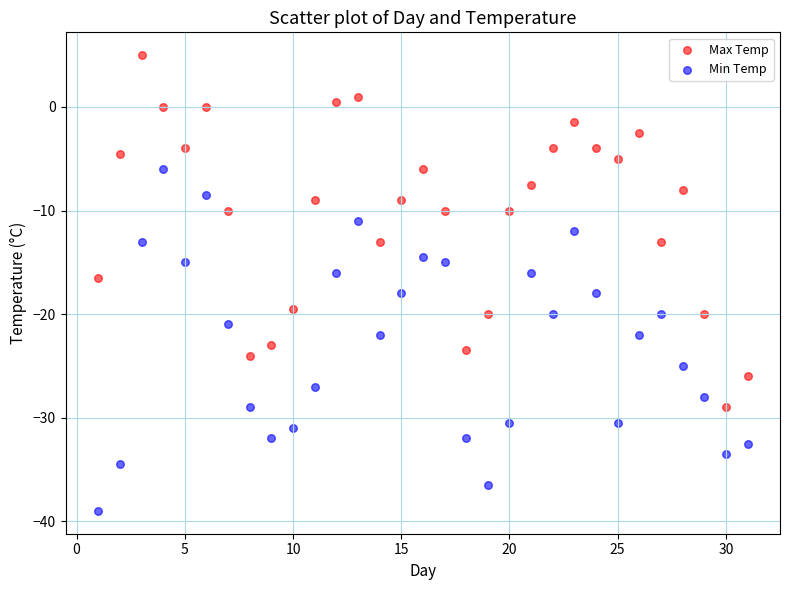

Across all series, what Y value is closest to -17?

-16.5